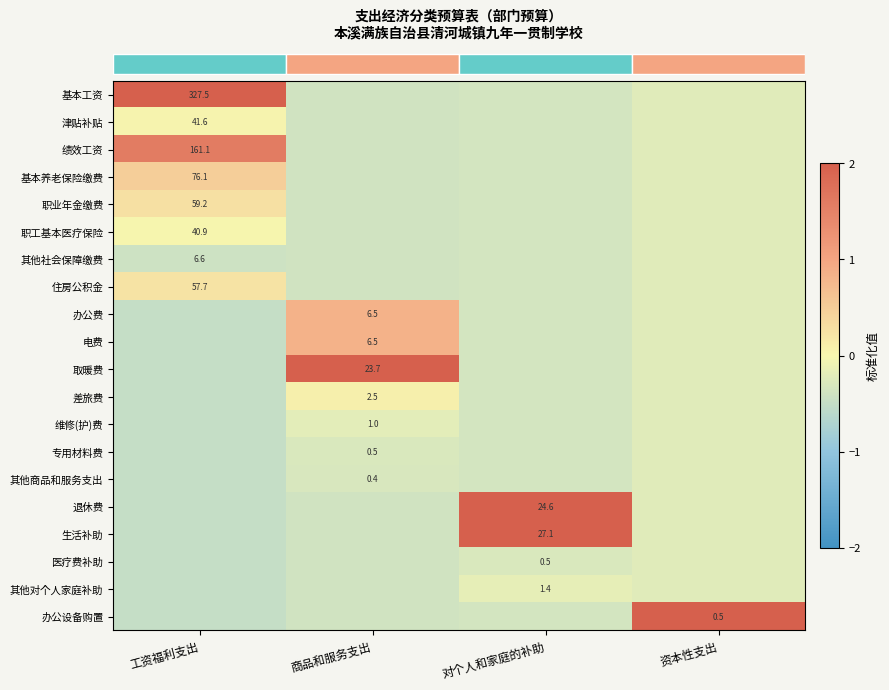

Which category has the highest value across all series?

工资福利支出